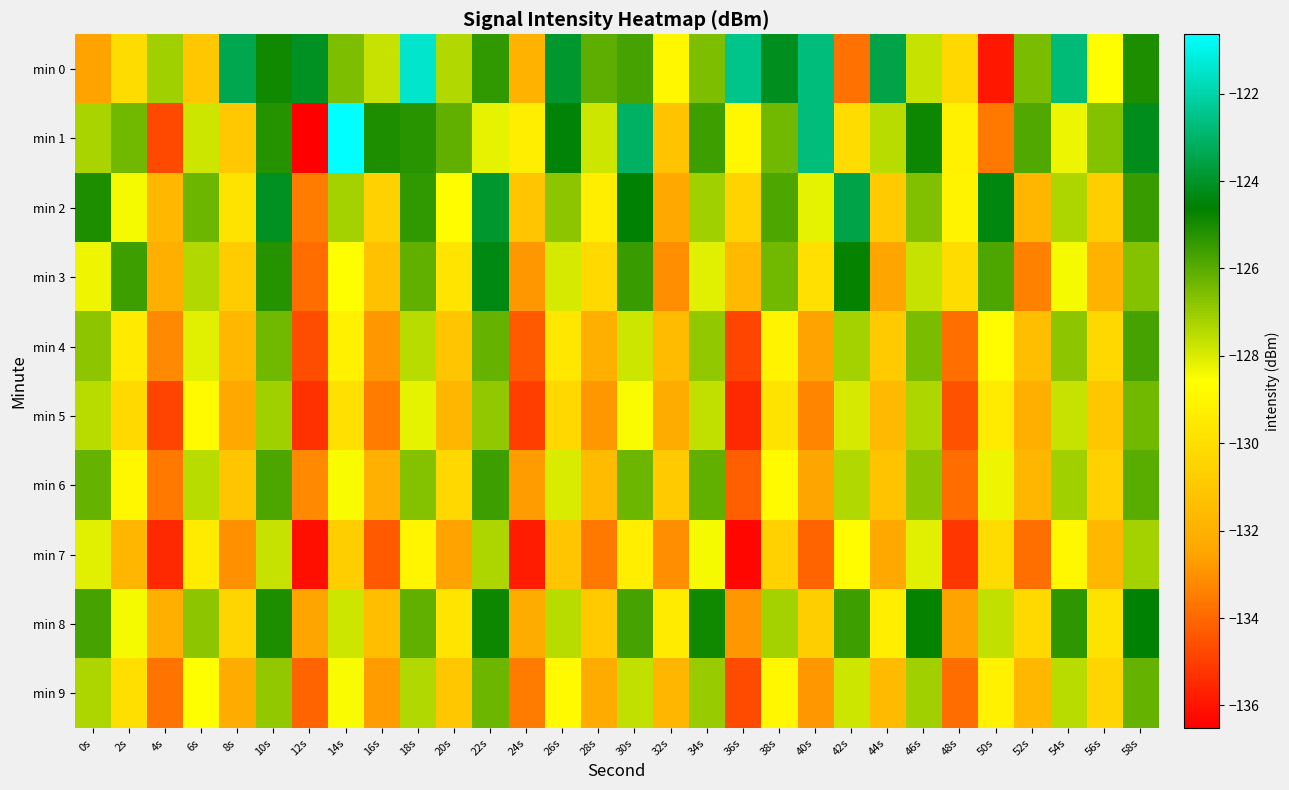

Which series has the widest spread of values?

min 1